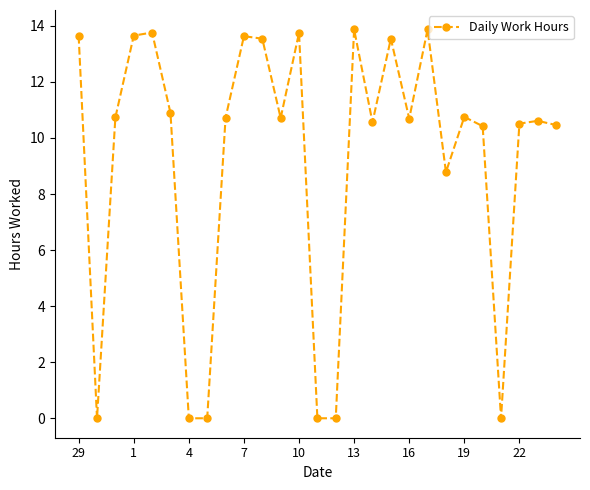

What is the greatest value displayed?

13.9